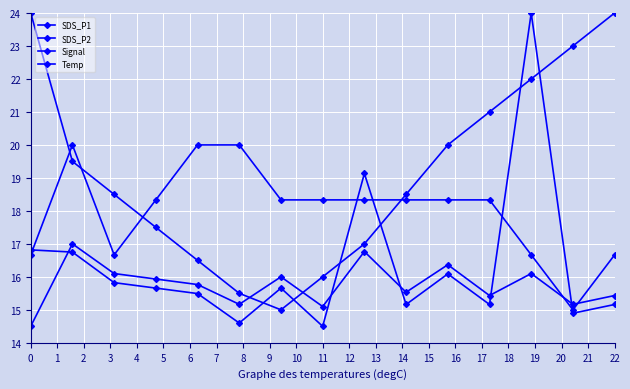

How many lines are shown in the chart?

4